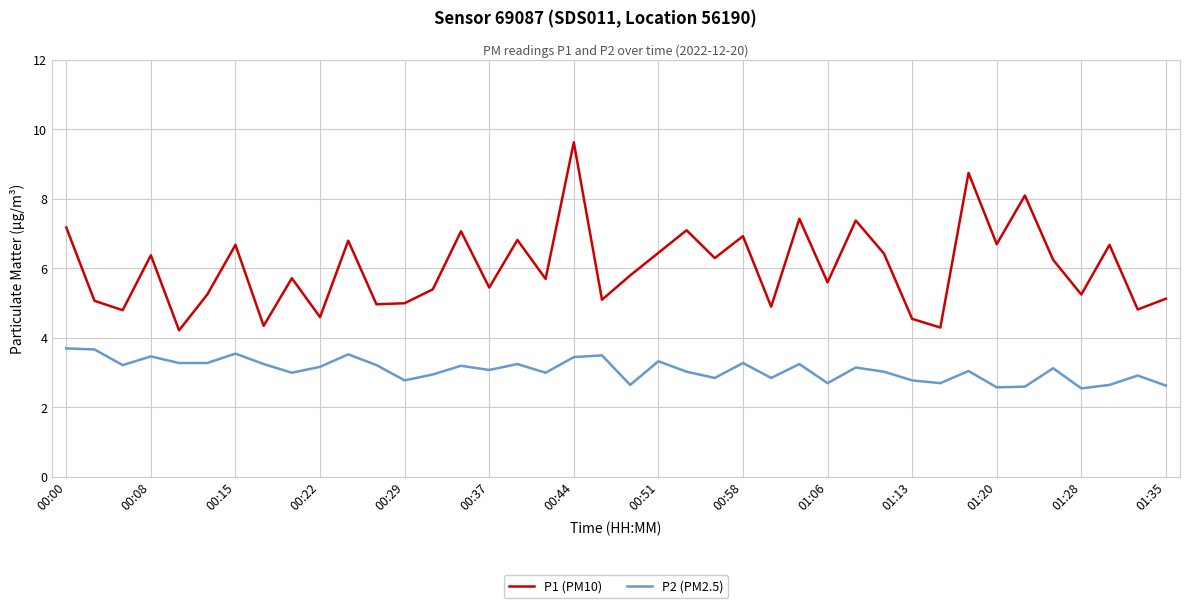

Which series has the largest range (max minus min)?

P1 (PM10)